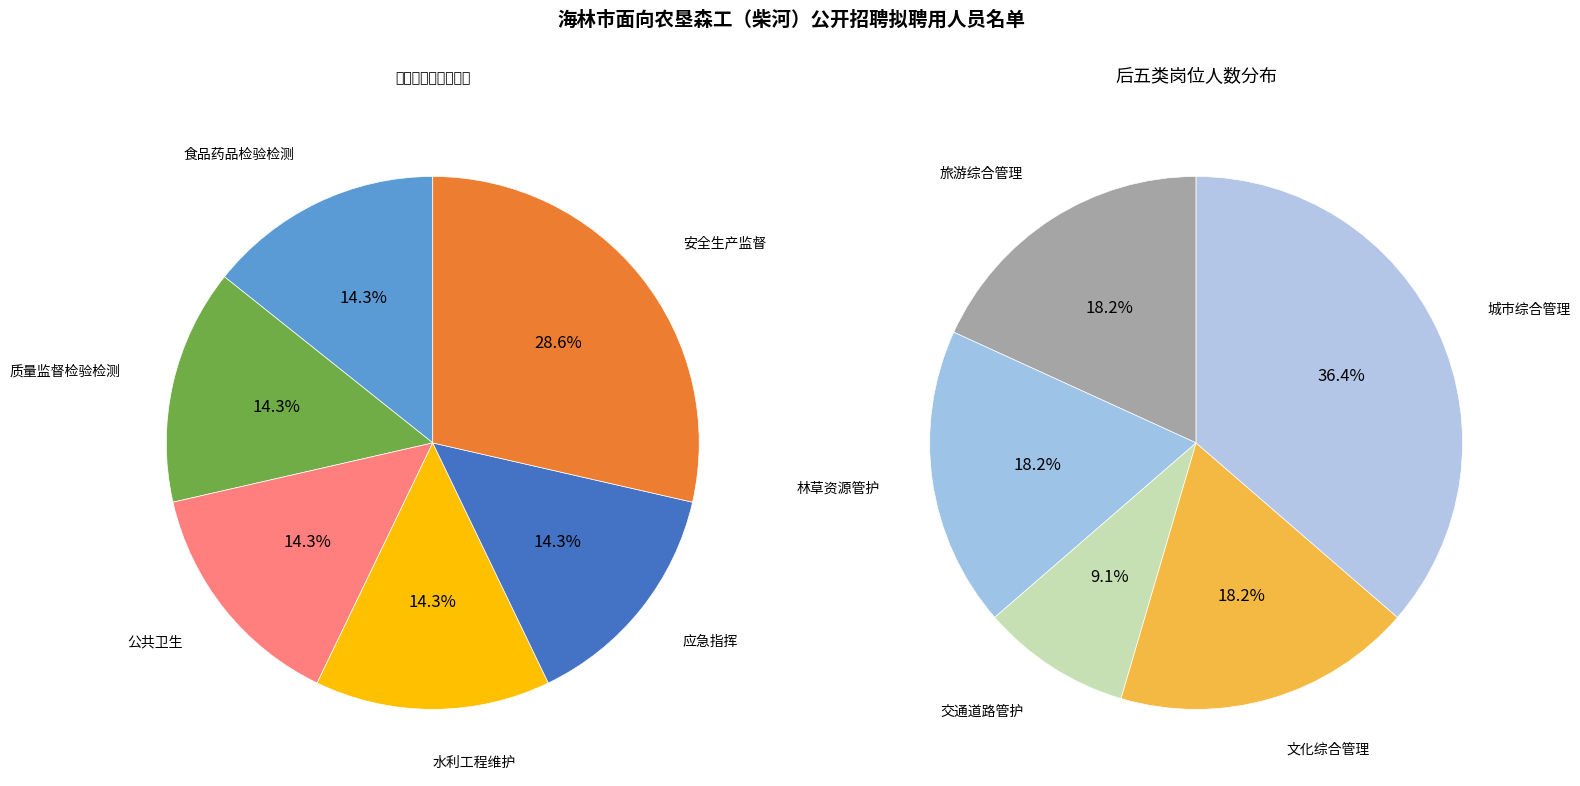

Does 安全生产监督 represent more than half of the total?

No